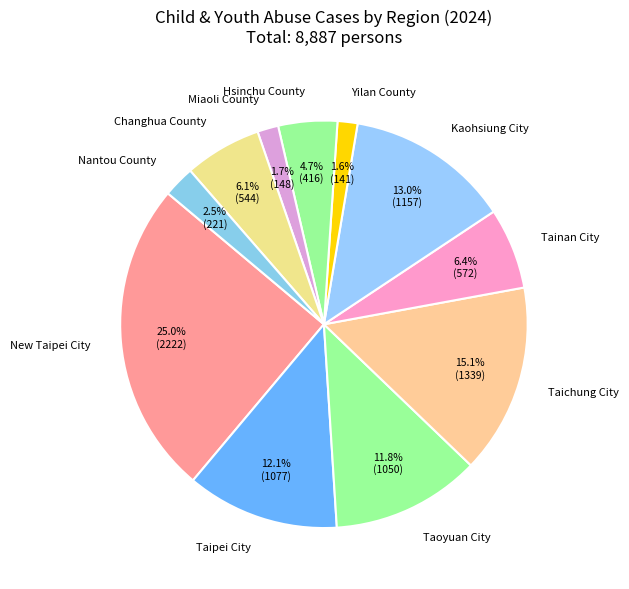

What is the largest slice in the pie chart?

New Taipei City